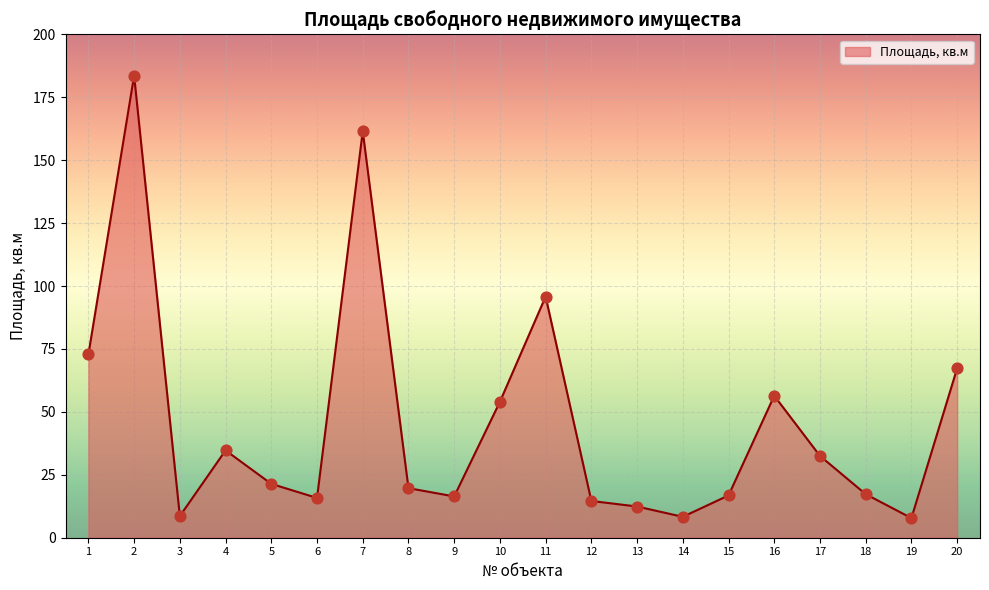

What is the change in value from 11 to 18?

-78.5